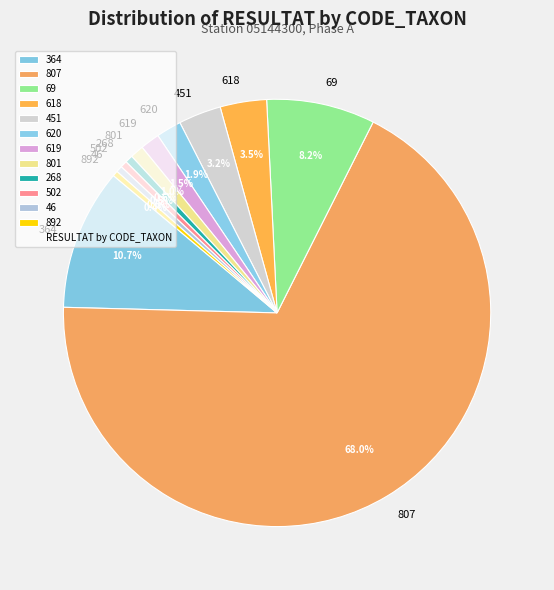

Is it true that 620 is 2% of the pie?

True